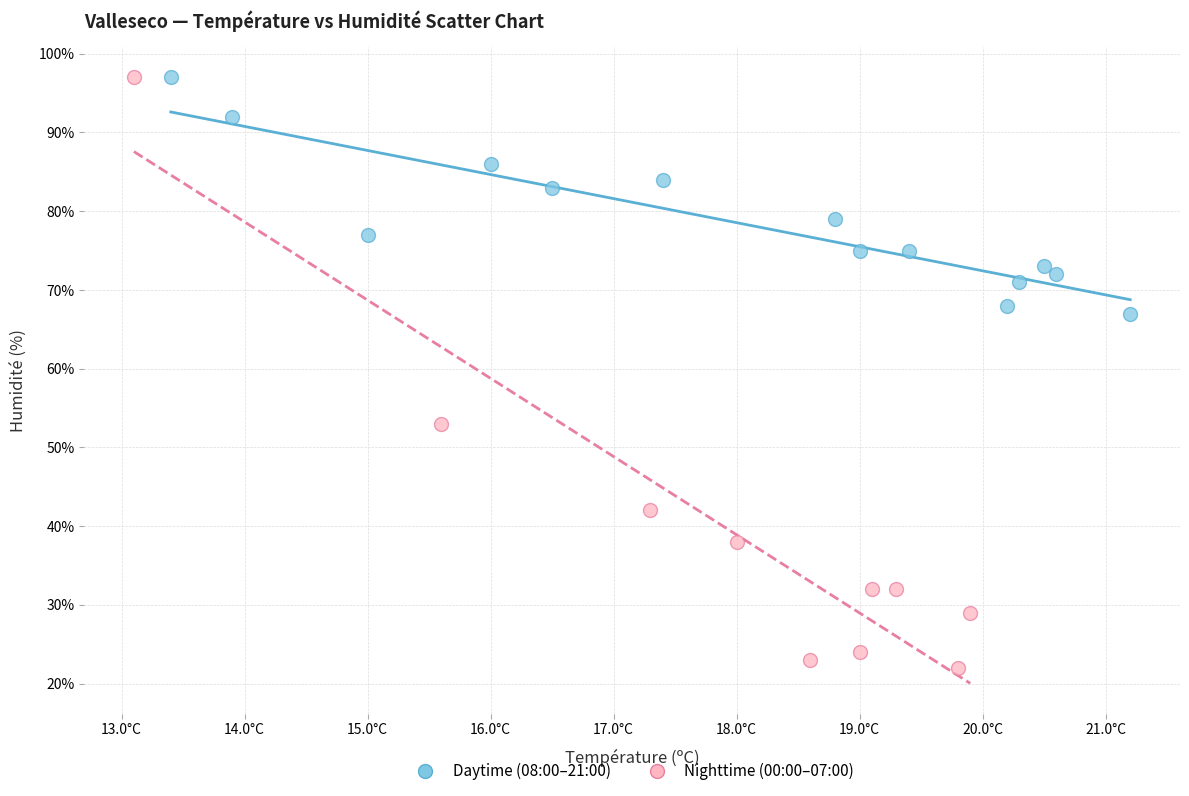

Which series contains the lowest Y value?

Nighttime (00:00–07:00)